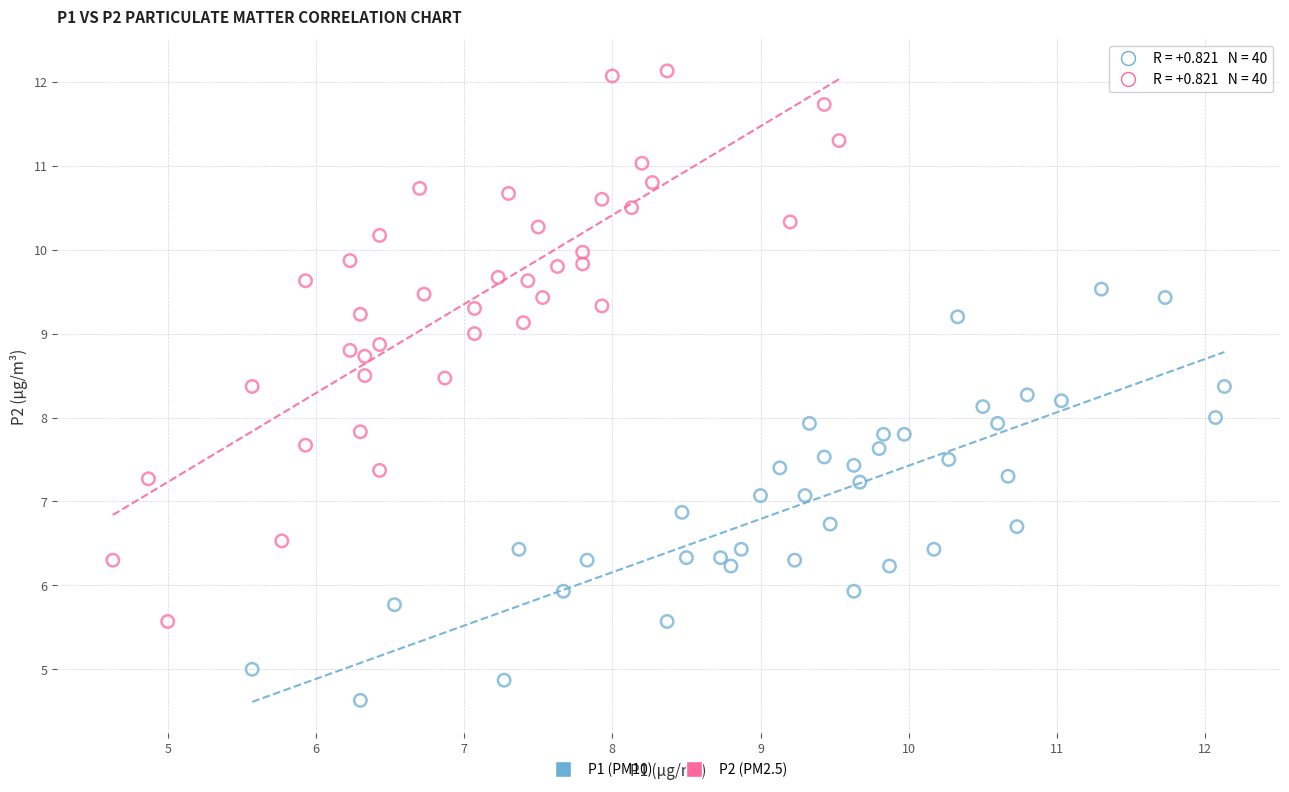

Which series contains the lowest Y value?

P1 (PM10)